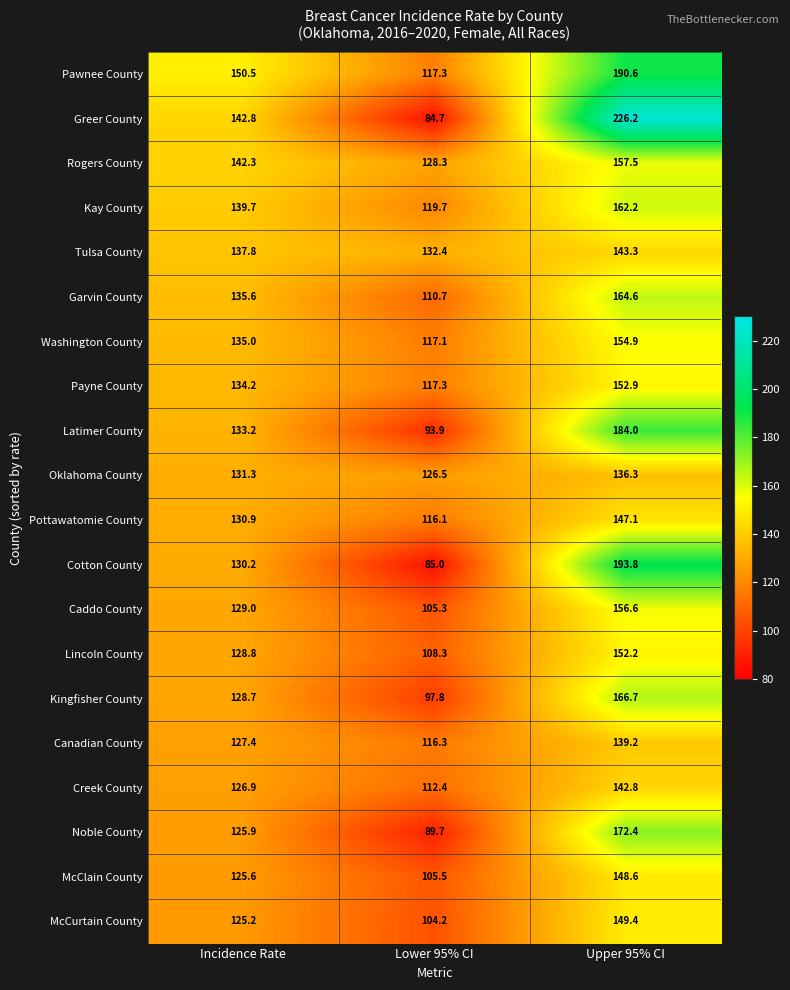

Which label corresponds to the smallest value in the chart?

Lower 95% CI